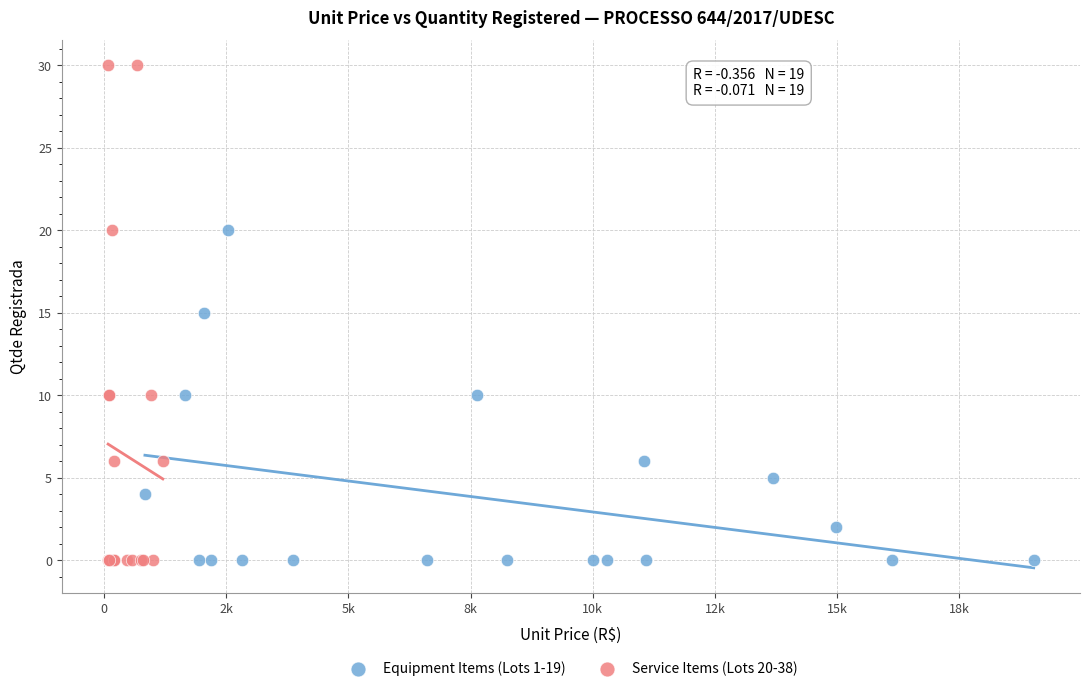

Which series has the largest Y range (max minus min)?

Service Items (Lots 20-38)